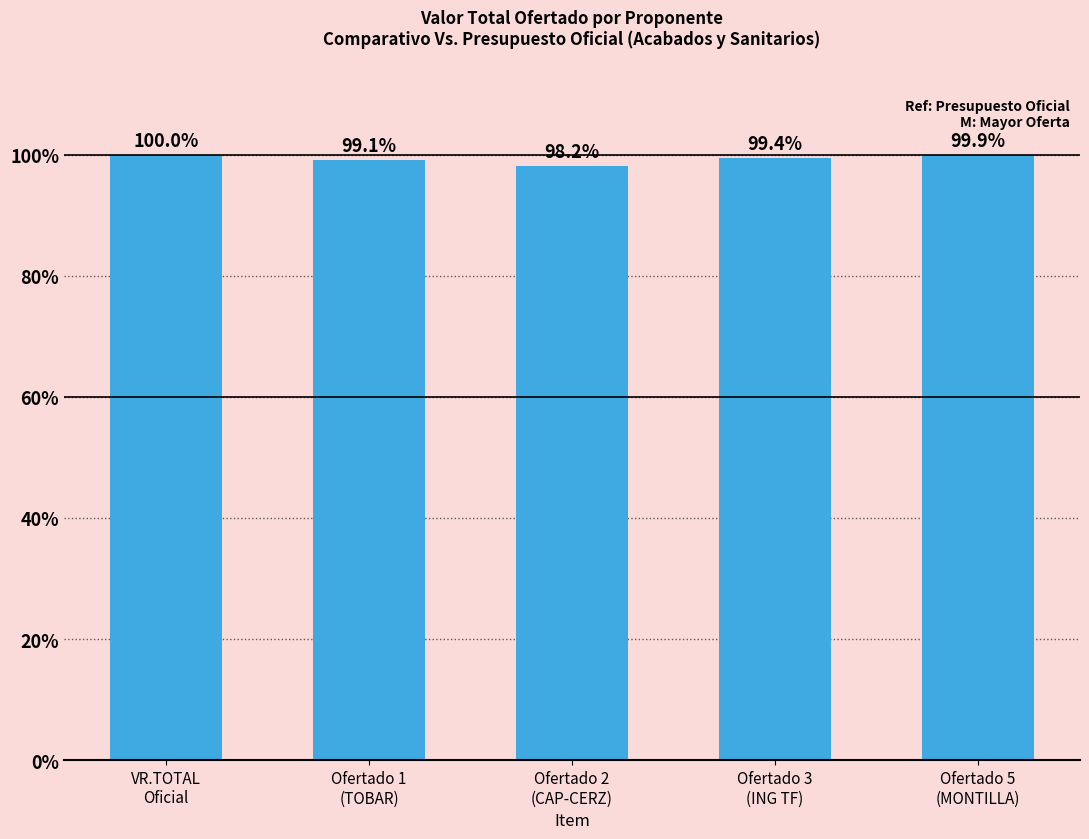

Does the chart contain stacked bars?

No